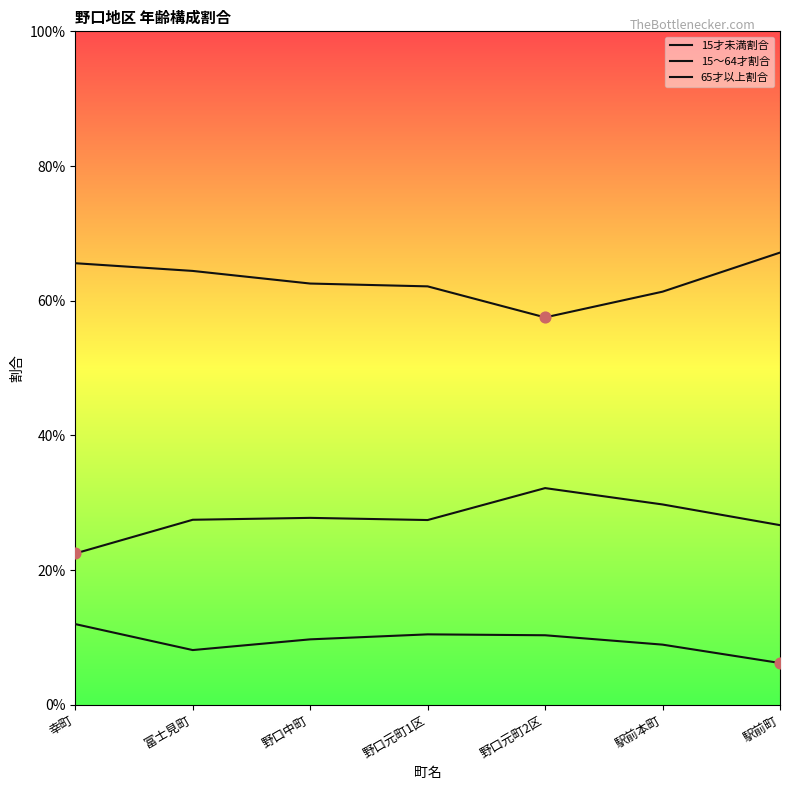

Is this an area chart (filled region under the line)?

No